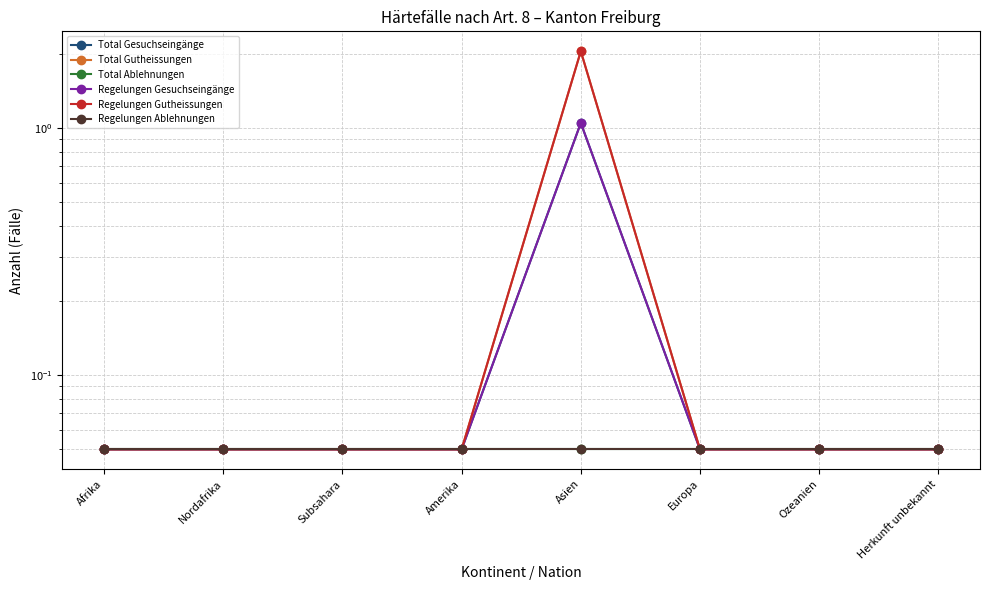

Which has a higher value, Europa or Nordafrika?

Europa